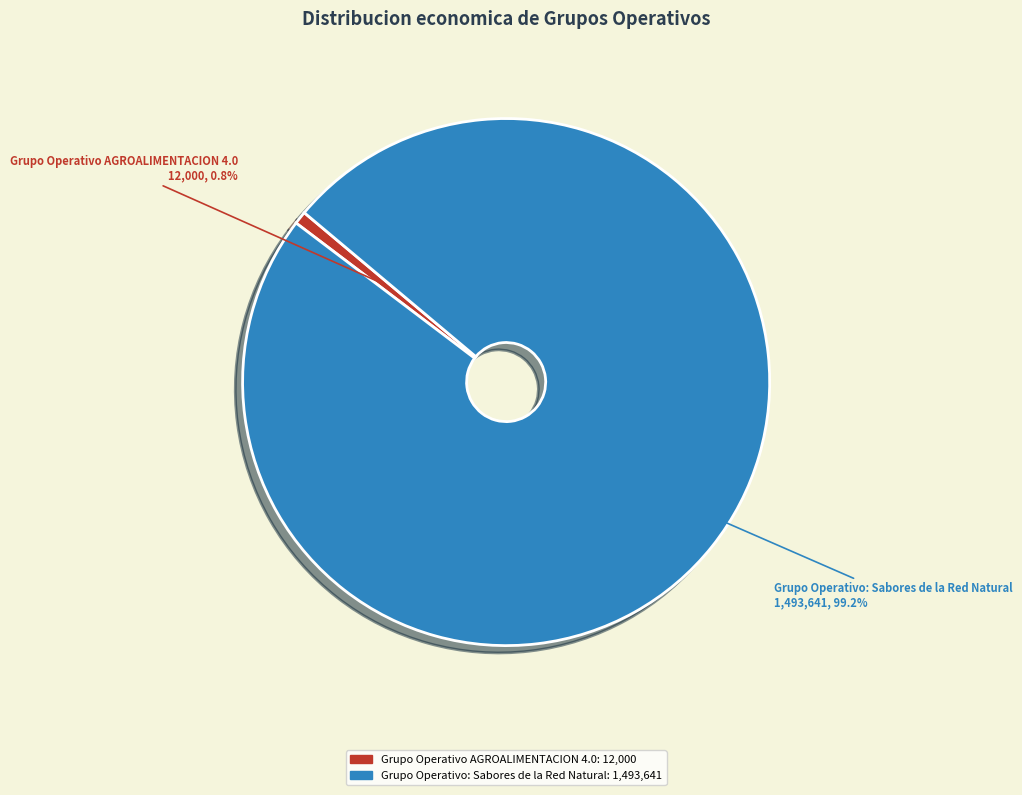

Combined, what portion of the pie is Grupo Operativo AGROALIMENTACION 4.0 and Grupo Operativo: Sabores de la Red Natural?

100.0%